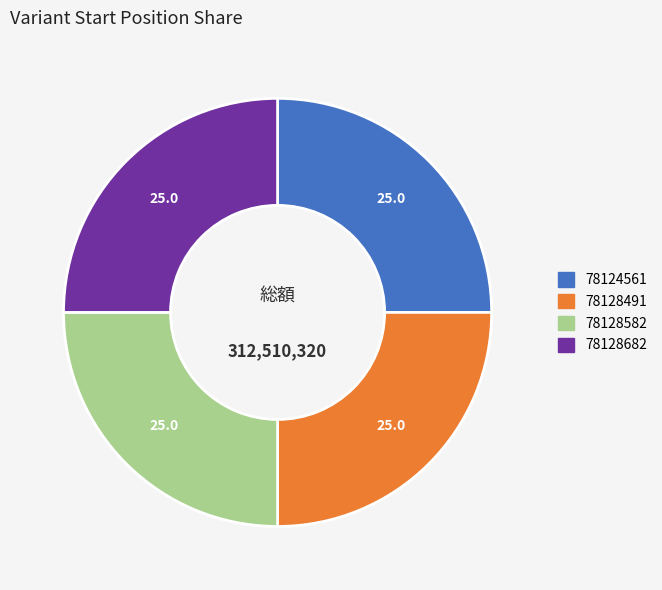

Count the number of slices in the pie.

4